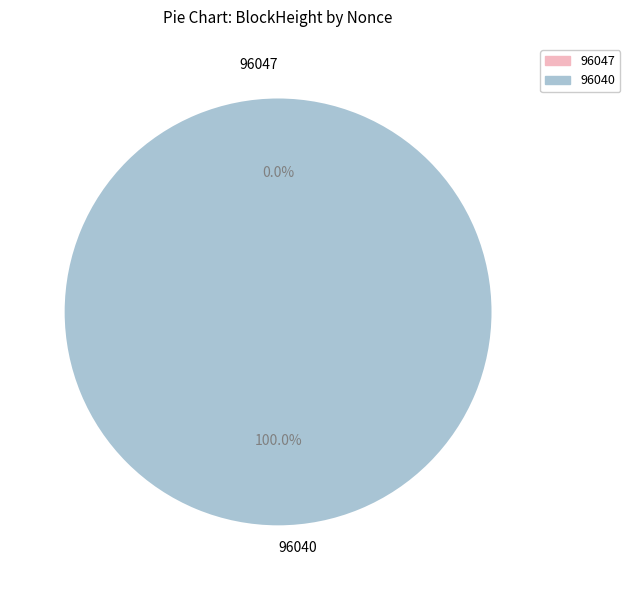

To the nearest percent, what is the difference between the largest and smallest slice percentages?

100%